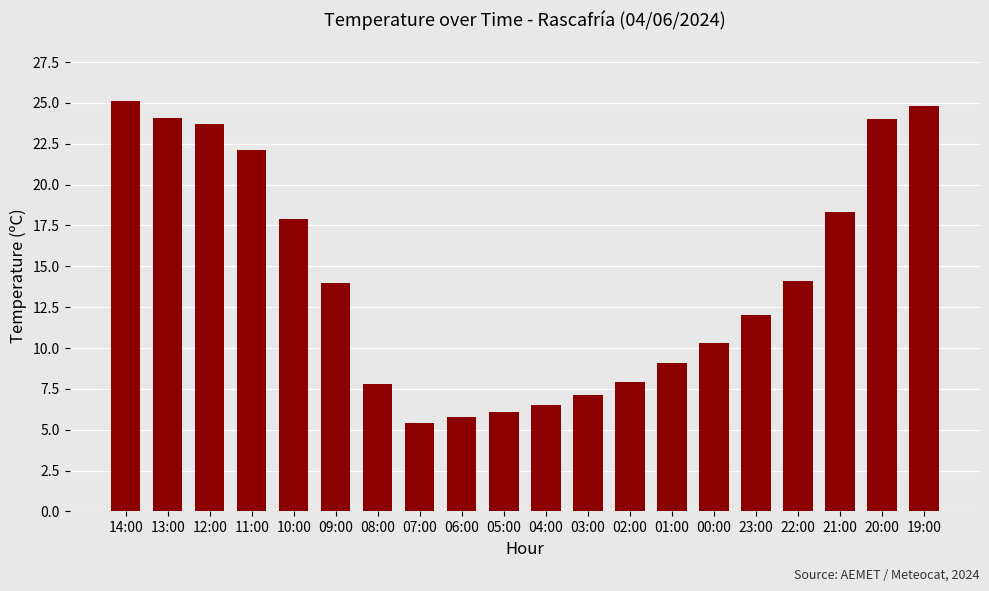

Count the number of data series in this chart.

1